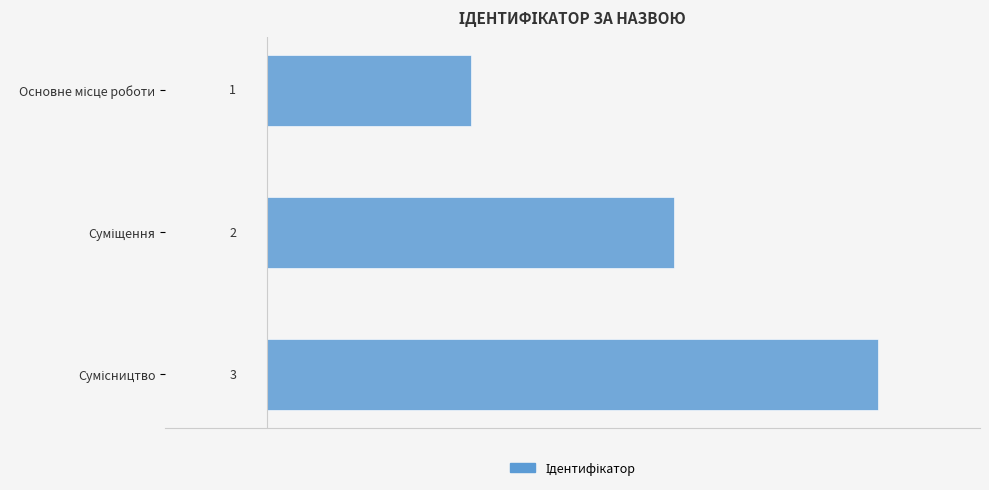

How many values are below 2?

1